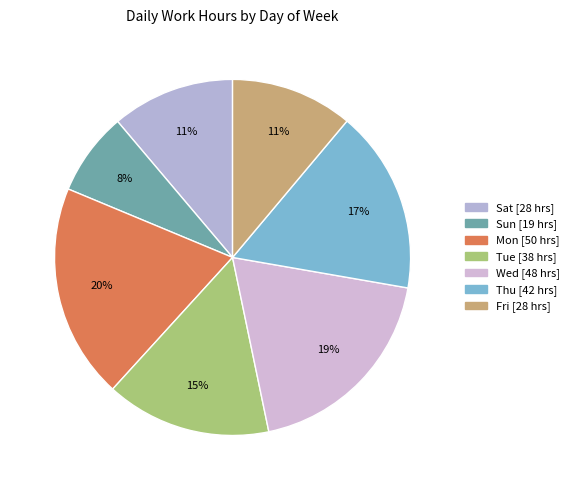

To the nearest percent, what is the difference between the Sun and Wed slice percentages?

11%